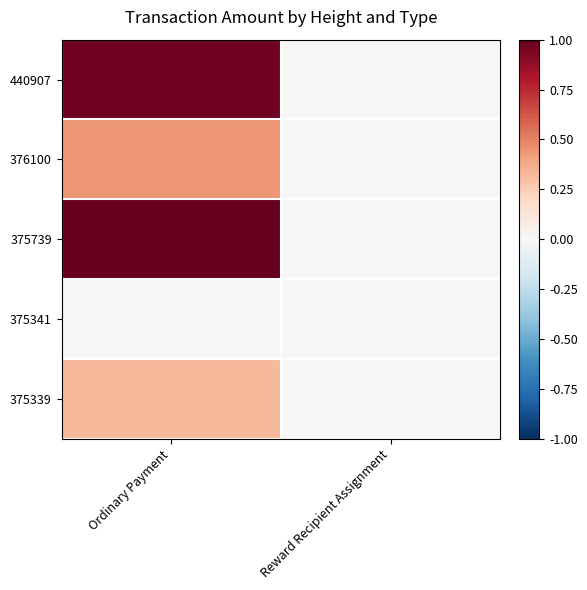

Which series has the largest range (max minus min)?

375739